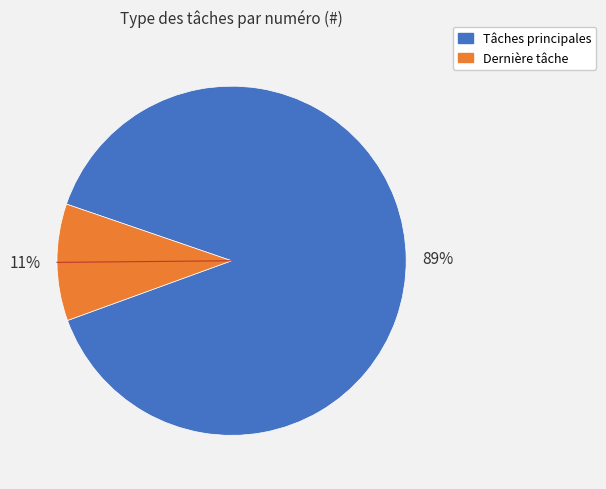

Is there any slice that represents more than half of the pie?

Yes